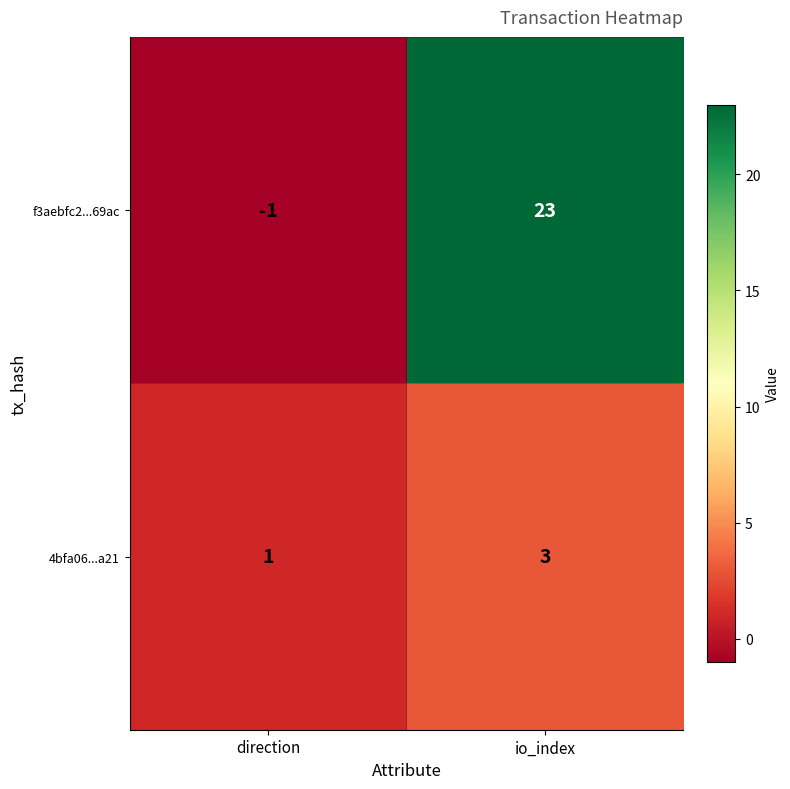

List the series in order of their overall mean, lowest first.

4bfa06...a21, f3aebfc2...69ac